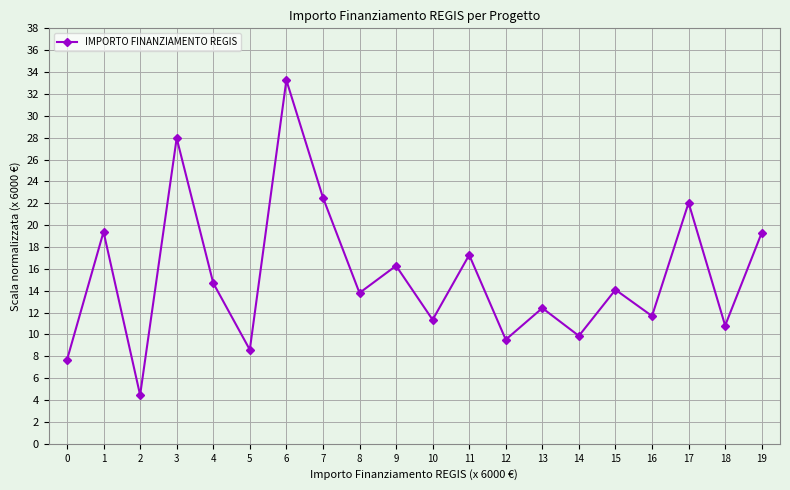

How many points are lower than both their immediate neighbors (excluding endpoints)?

8